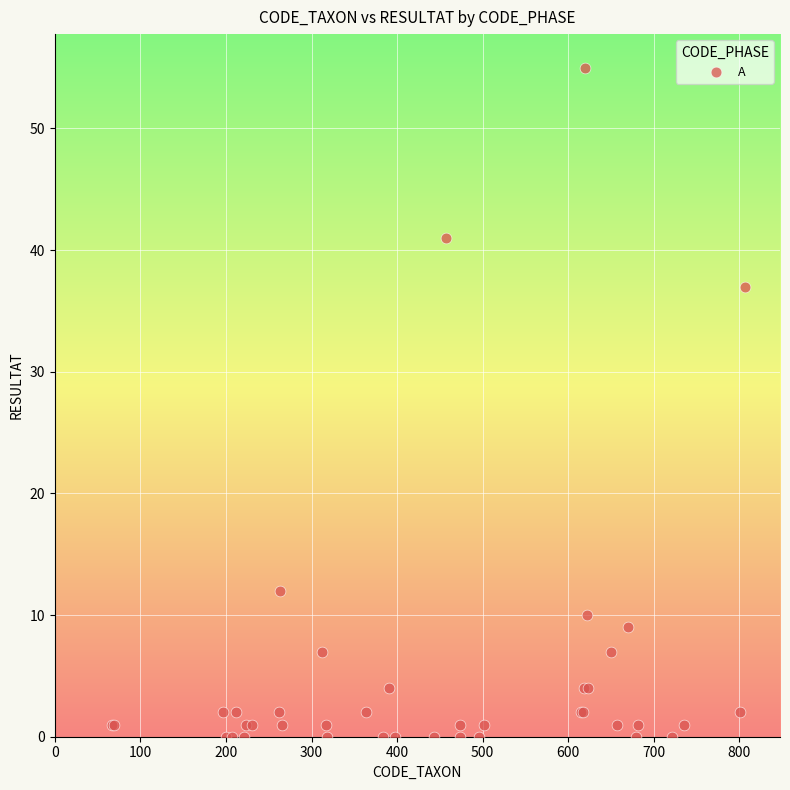

What Y value in the scatter plot is closest to 27?

37